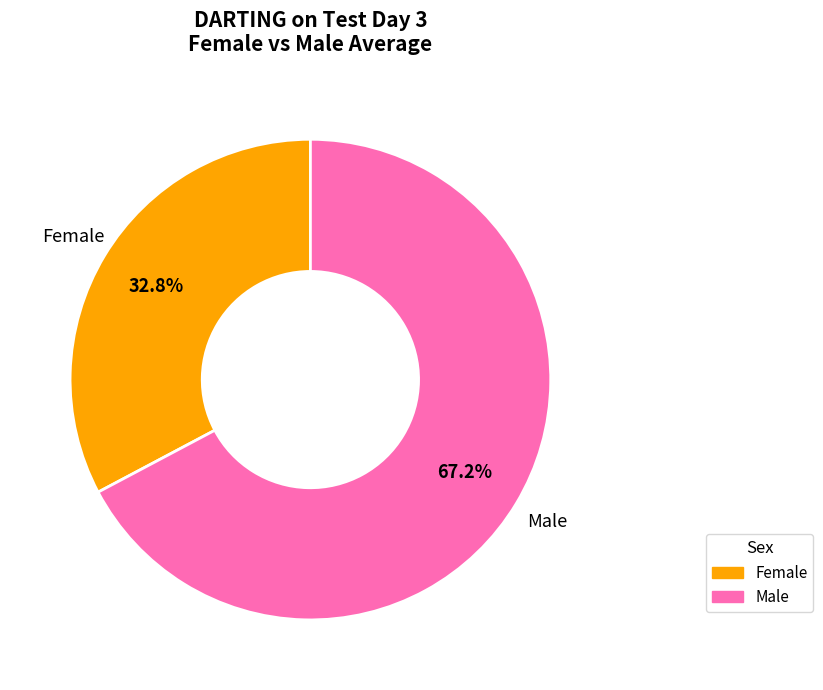

How many slices are in this pie chart?

2